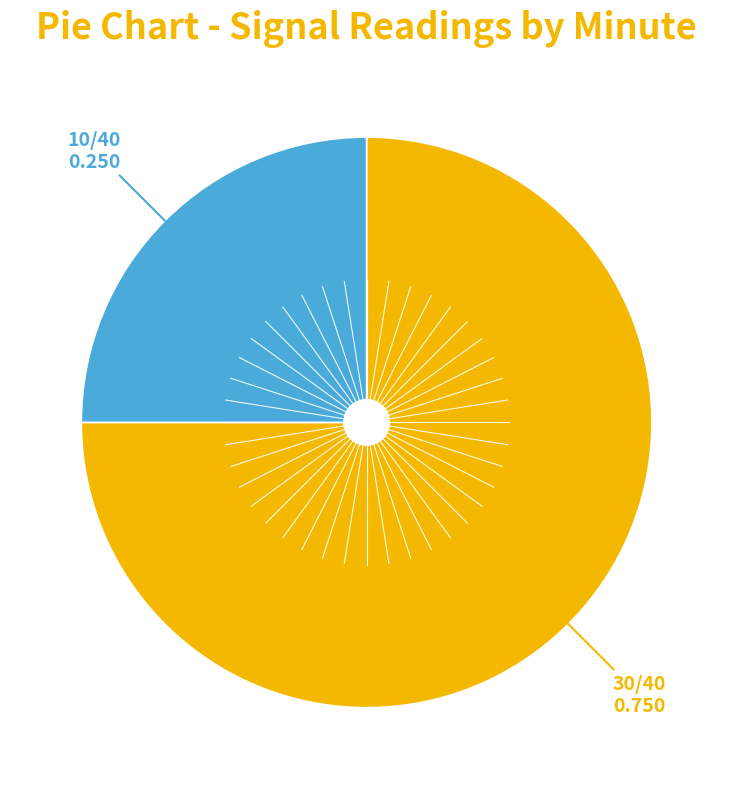

Is there any slice that represents more than half of the pie?

Yes